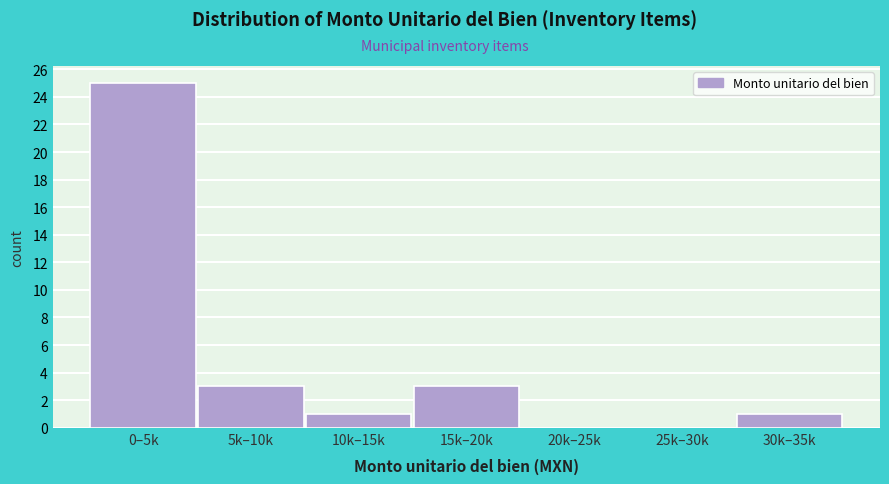

Reading left to right, what are all the values shown in this chart?

0–5k=25	5k–10k=3	10k–15k=1	15k–20k=3	20k–25k=0	25k–30k=0	30k–35k=1